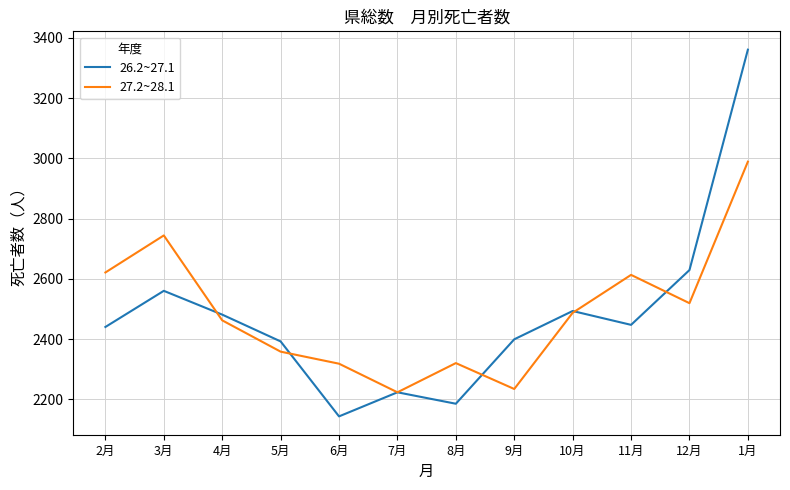

Is the value of 26.2~27.1 at 7月 greater than the value of 27.2~28.1 at 2月?

No